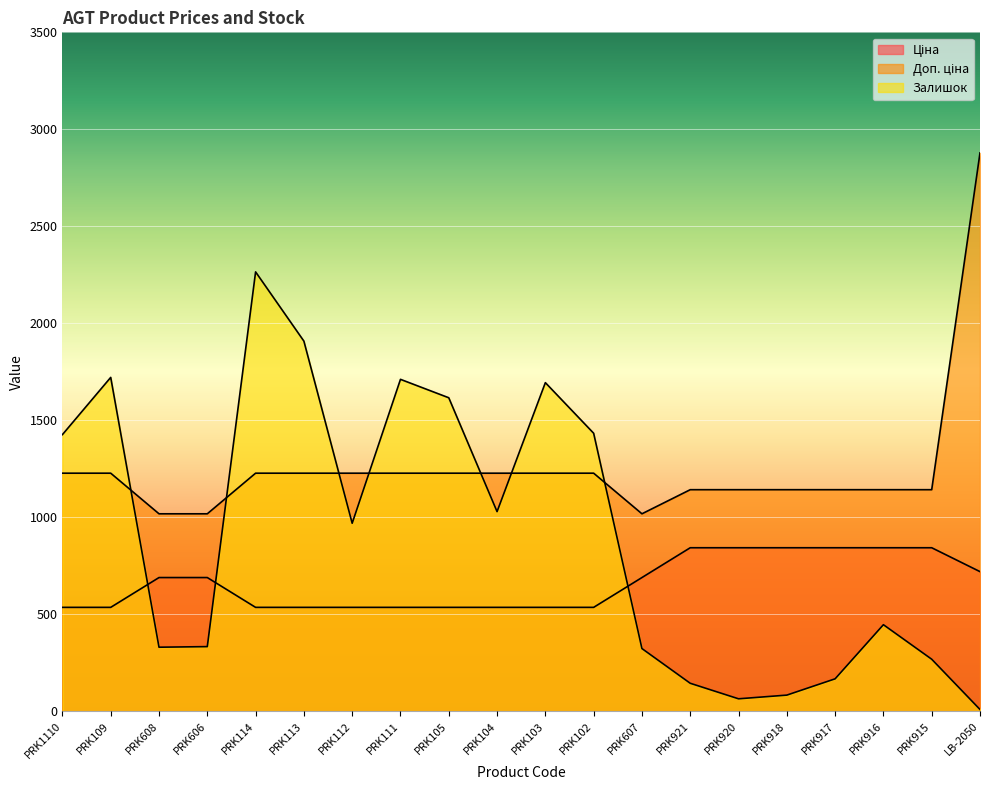

In Доп. ціна, how many points are lower than both neighbors (excluding endpoints)?

1